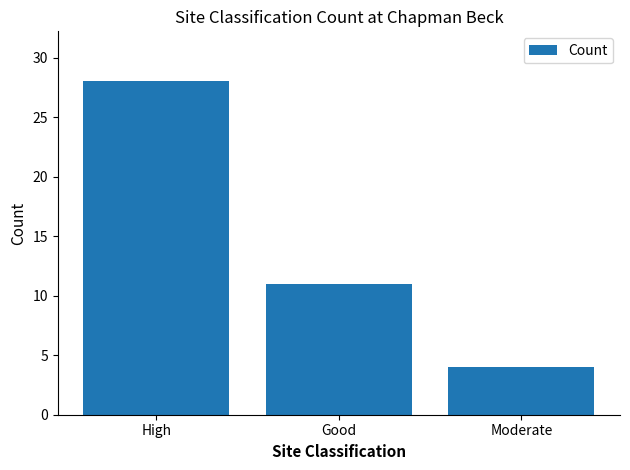

Reading left to right, what are all the values shown in this chart?

28	11	4